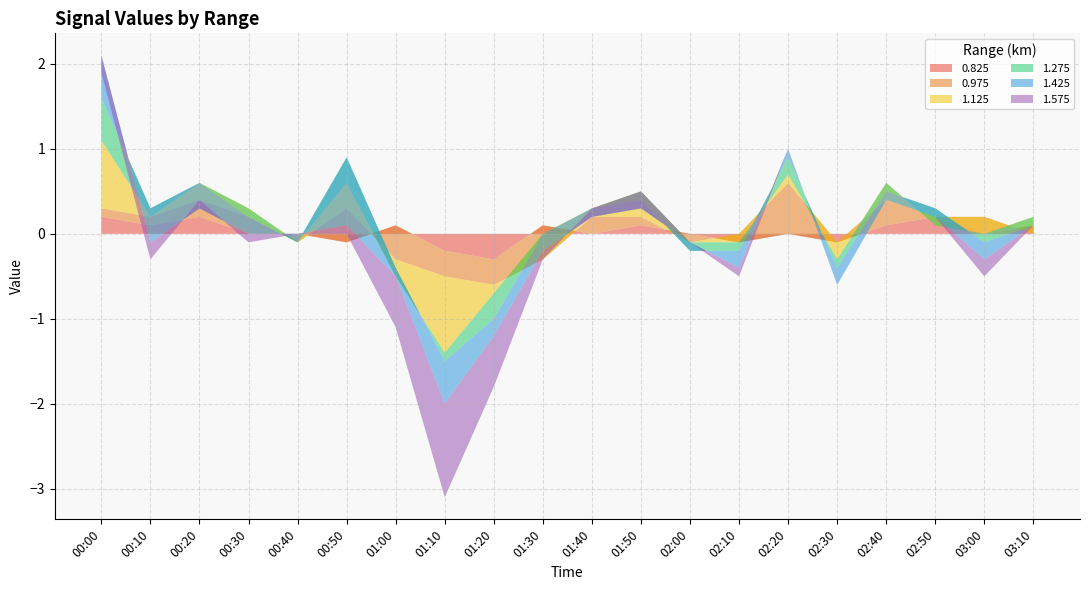

Reading left to right, list all the values displayed in this chart.

0.825: 00:00=0.2	00:10=0.1	00:20=0.2	00:30=-0.0	00:40=-0.0	00:50=-0.1	01:00=0.1	01:10=-0.2	01:20=-0.3	01:30=0.1	01:40=0.0	01:50=0.1	02:00=0.0	02:10=-0.1	02:20=0.0	02:30=-0.1	02:40=0.1	02:50=0.2	03:00=-0.0	03:10=0.1
0.975: 00:00=0.1	00:10=0.1	00:20=0.2	00:30=0.2	00:40=-0.1	00:50=0.4	01:00=-0.4	01:10=-0.3	01:20=-0.3	01:30=-0.4	01:40=0.2	01:50=0.1	02:00=-0.1	02:10=0.1	02:20=0.6	02:30=-0.0	02:40=0.3	02:50=-0.0	03:00=0.2	03:10=-0.1
1.125: 00:00=0.8	00:10=-0.0	00:20=0.2	00:30=0.1	00:40=0.0	00:50=0.3	01:00=-0.2	01:10=-0.9	01:20=-0.1	01:30=0.3	01:40=0.1	01:50=0.3	02:00=0.0	02:10=-0.1	02:20=0.1	02:30=-0.2	02:40=0.2	02:50=-0.1	03:00=-0.2	03:10=0.2
1.275: 00:00=0.5	00:10=0.1	00:20=-0.0	00:30=-0.1	00:40=0.0	00:50=0.3	01:00=0.1	01:10=-0.1	01:20=-0.3	01:30=-0.0	01:40=0.0	01:50=-0.1	02:00=-0.1	02:10=-0.1	02:20=0.2	02:30=-0.1	02:40=-0.1	02:50=0.2	03:00=-0.1	03:10=-0.1
1.425: 00:00=0.5	00:10=-0.4	00:20=-0.3	00:30=-0.2	00:40=0.1	00:50=-0.8	01:00=-0.1	01:10=-0.5	01:20=-0.2	01:30=-0.2	01:40=-0.1	01:50=-0.1	02:00=0.1	02:10=-0.2	02:20=0.1	02:30=-0.2	02:40=-0.1	02:50=-0.1	03:00=-0.2	03:10=-0.0
1.575: 00:00=-0.2	00:10=-0.2	00:20=0.1	00:30=-0.1	00:40=0.0	00:50=-0.1	01:00=-0.6	01:10=-1.1	01:20=-0.6	01:30=-0.1	01:40=0.1	01:50=0.2	02:00=0.0	02:10=-0.1	02:20=-0.0	02:30=-0.0	02:40=-0.0	02:50=-0.0	03:00=-0.2	03:10=0.0